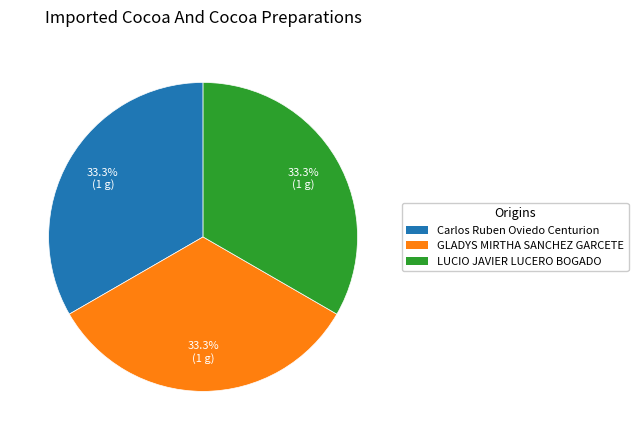

What is the ratio of the value at LUCIO JAVIER LUCERO BOGADO to the value at GLADYS MIRTHA SANCHEZ GARCETE?

1.0